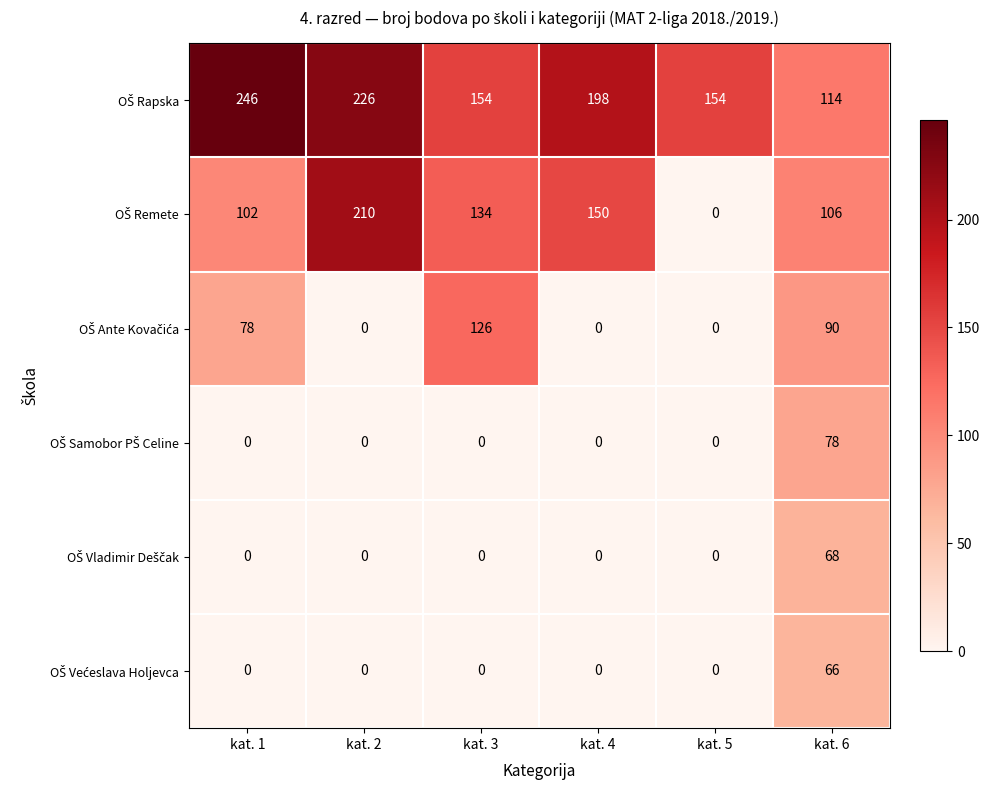

What is the difference between the highest and lowest values at kat. 2?

226